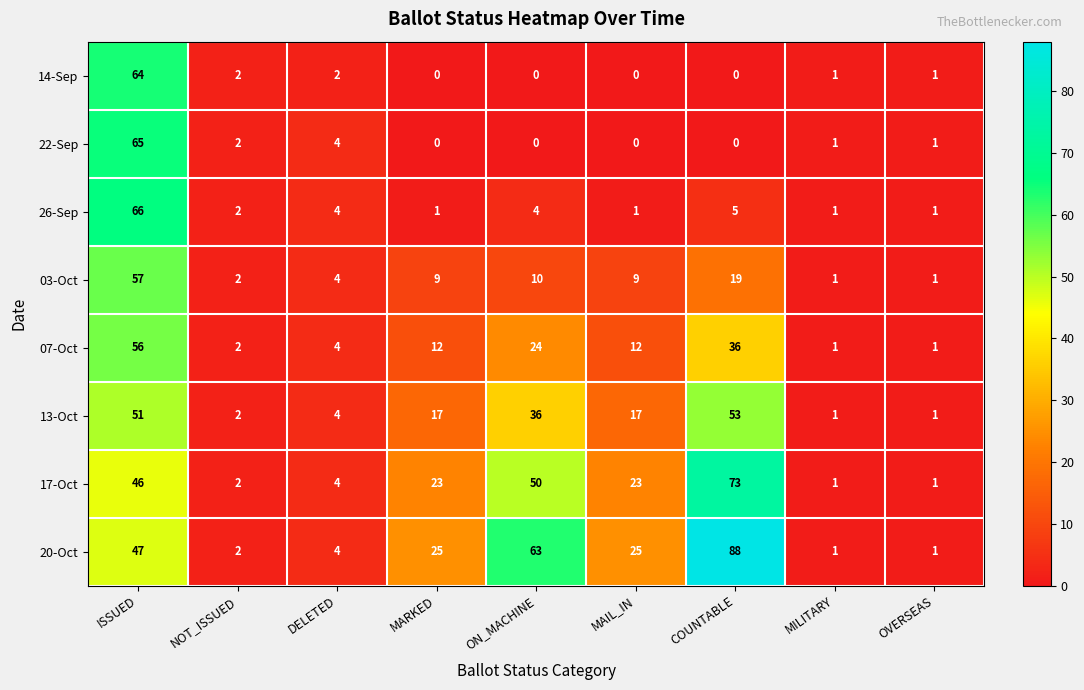

Rank the series at ISSUED from lowest to highest value.

17-Oct, 20-Oct, 13-Oct, 07-Oct, 03-Oct, 14-Sep, 22-Sep, 26-Sep